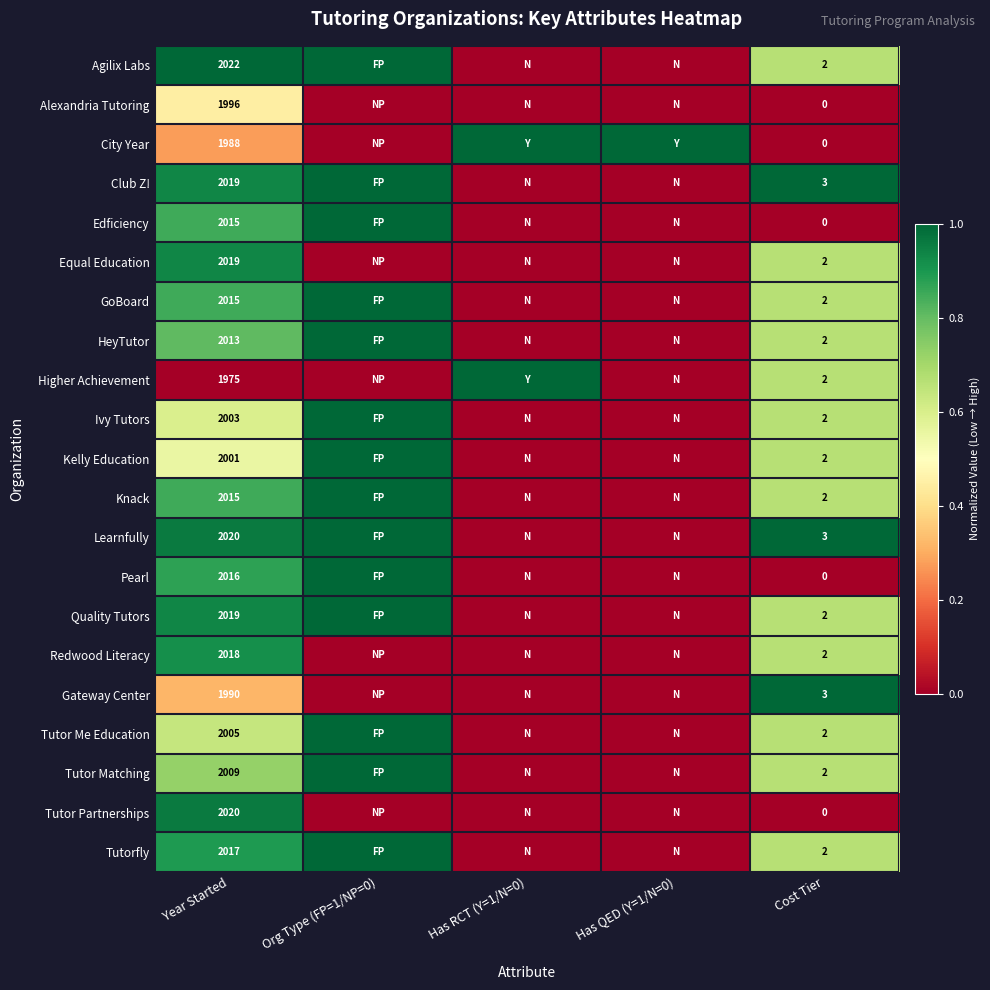

What is the total value across all series at Cost Tier?

35